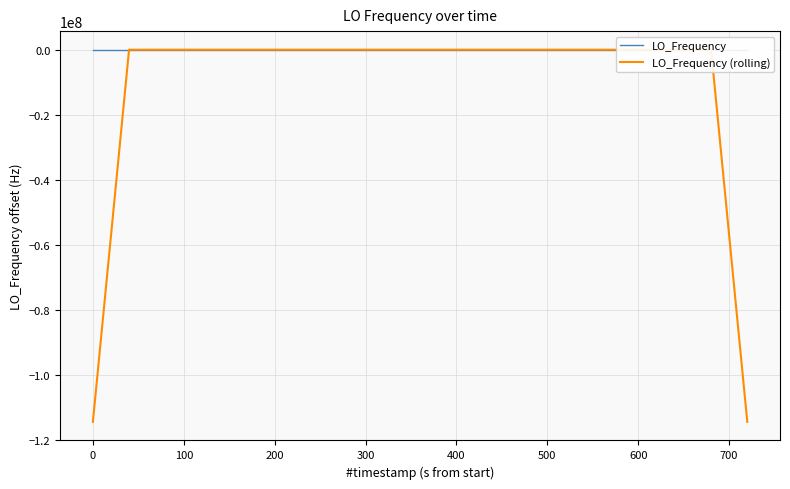

Which series has the largest range (max minus min)?

LO_Frequency (rolling)